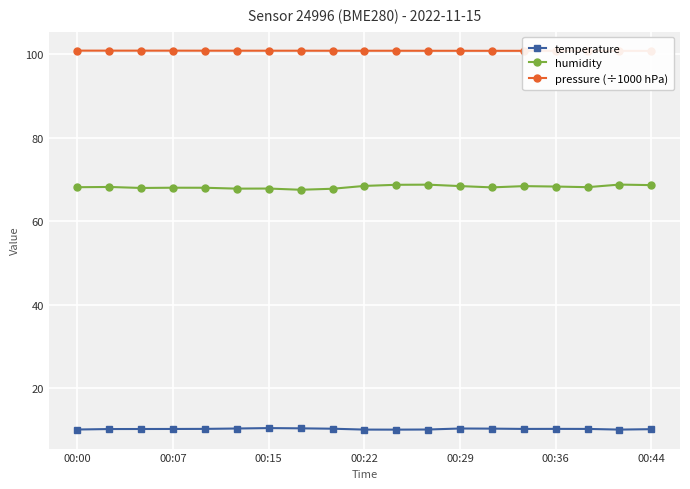

Is this an area chart (filled region under the line)?

No